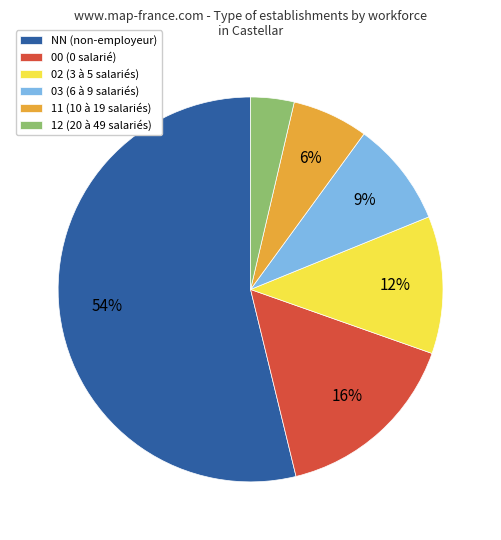

How many slices are in this pie chart?

6